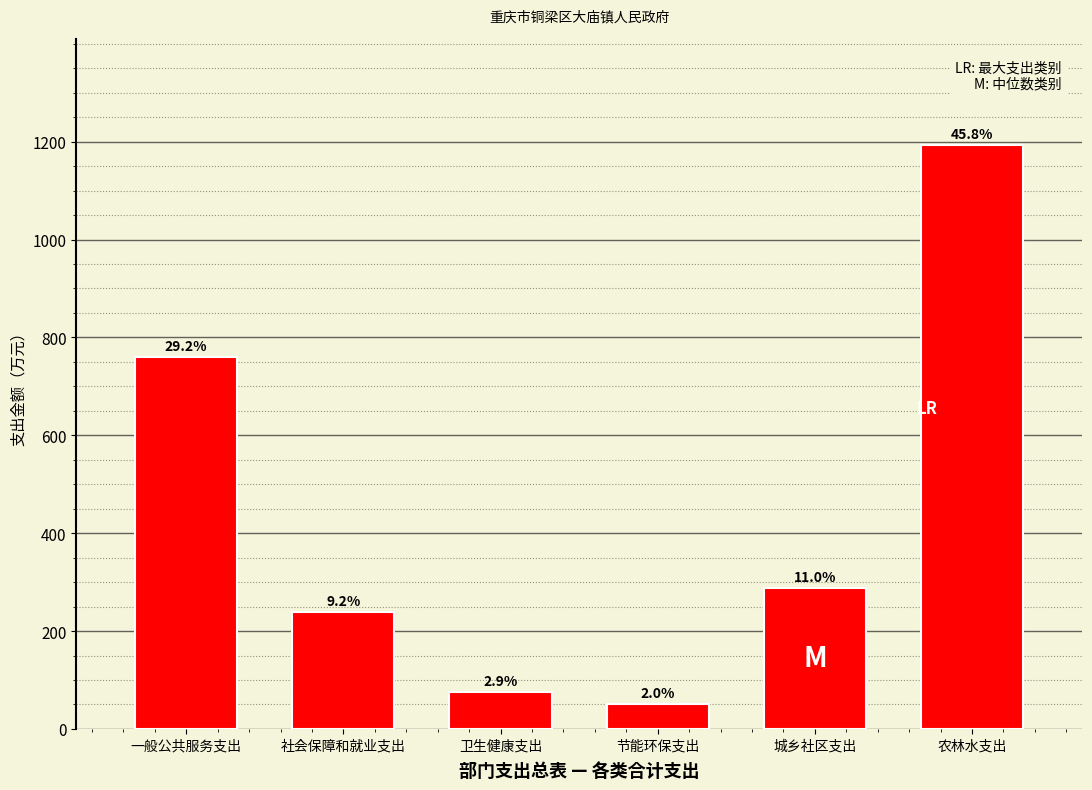

Does the chart contain any negative values?

No